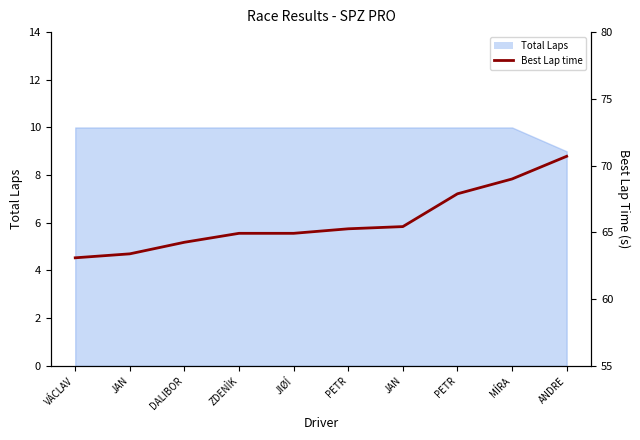

At which category does the chart reach its peak across all series?

ANDRE